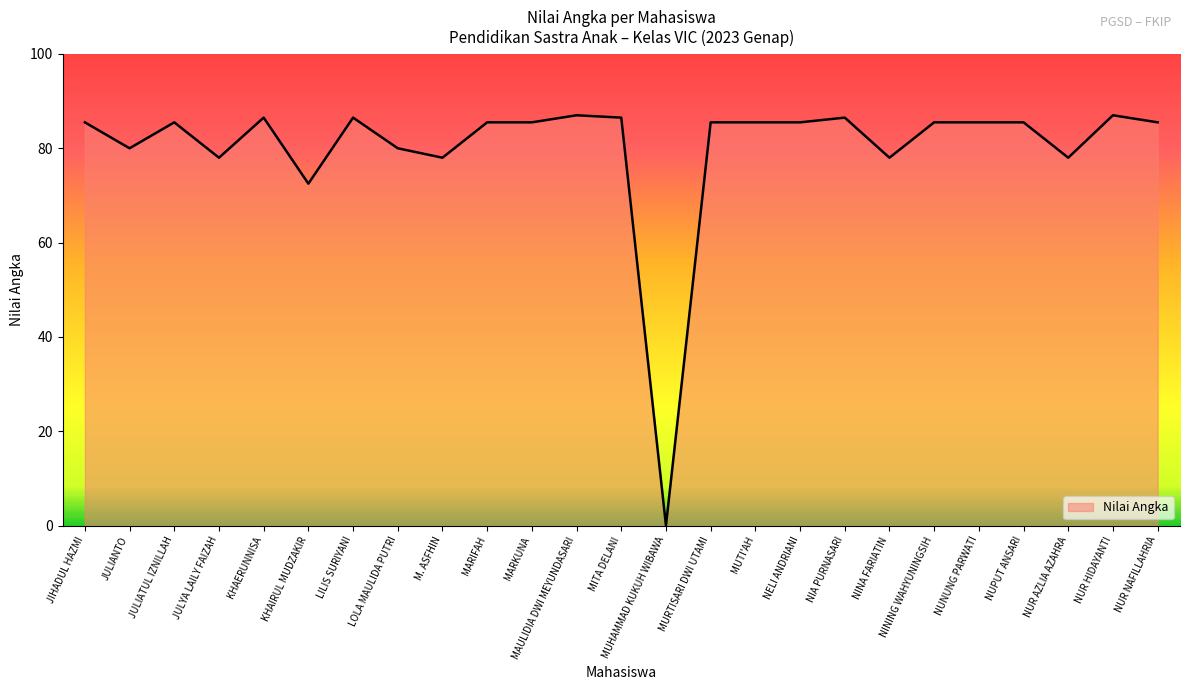

What is the change in value from JULYA LAILY FAIZAH to MARKUNA?

+7.5